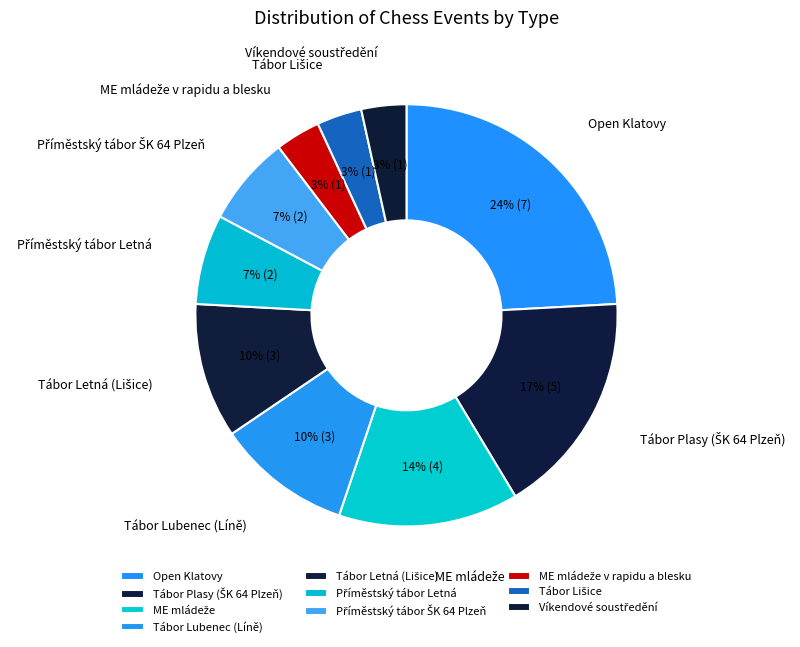

Which slice is the largest?

Open Klatovy